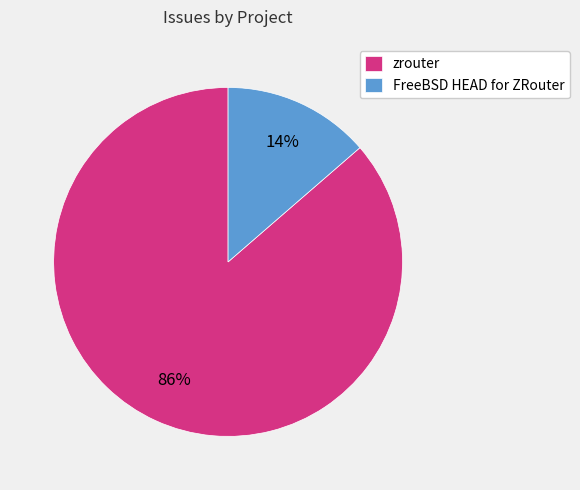

Combined, do zrouter and FreeBSD HEAD for ZRouter account for over 50%?

Yes